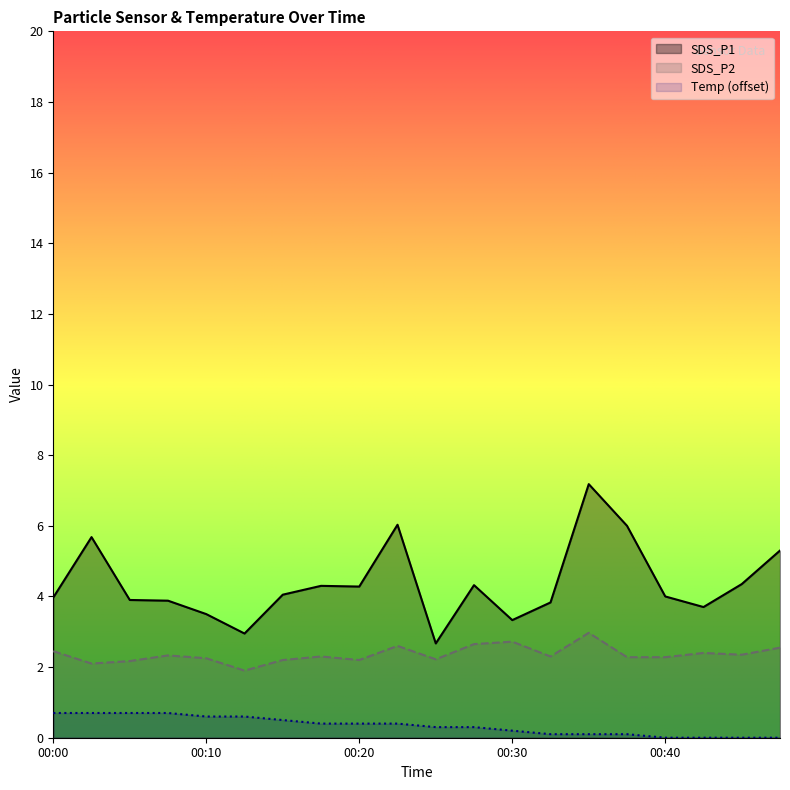

Reading left to right, what are all the values shown in this chart?

SDS_P1: 4.0	5.7	3.9	3.9	3.5	3.0	4.0	4.3	4.3	6.0	2.7	4.3	3.3	3.8	7.2	6.0	4.0	3.7	4.3	5.3
SDS_P2: 2.5	2.1	2.2	2.3	2.2	1.9	2.2	2.3	2.2	2.6	2.2	2.6	2.7	2.3	3.0	2.3	2.3	2.4	2.4	2.5
Temp: 0.7	0.7	0.7	0.7	0.6	0.6	0.5	0.4	0.4	0.4	0.3	0.3	0.2	0.1	0.1	0.1	0.0	0.0	0.0	0.0